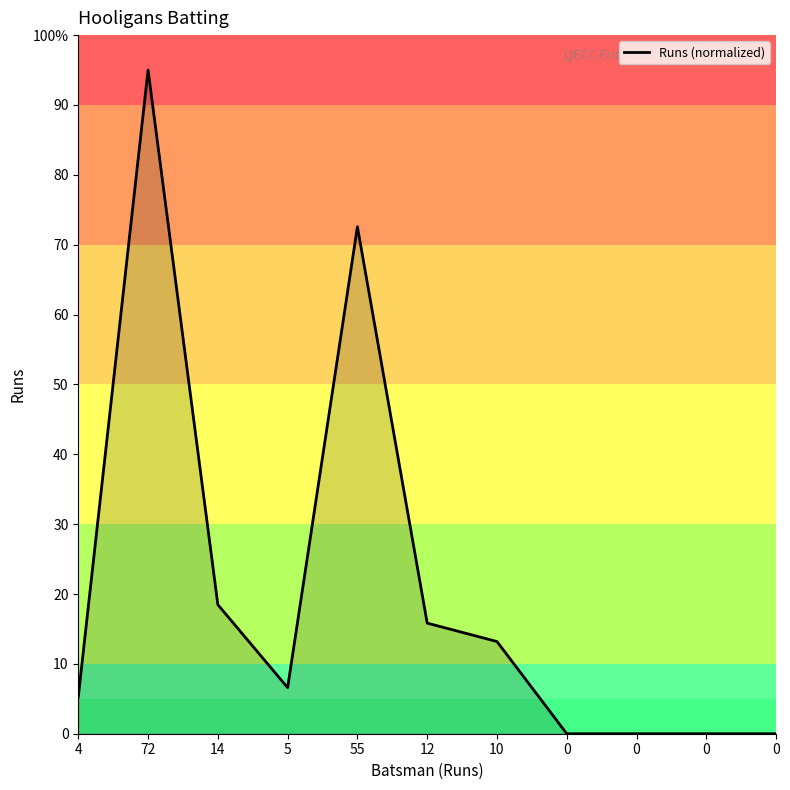

What is the change in value from 4 to 12?

+10.6